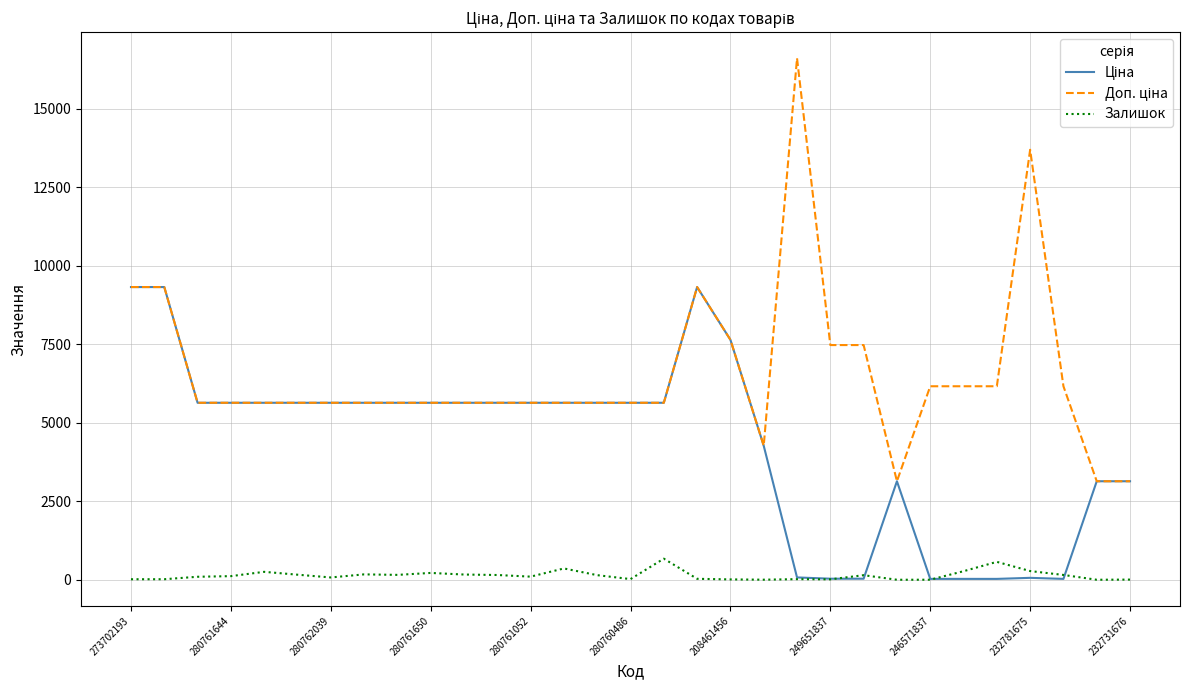

What is the greatest value displayed?

16609.5